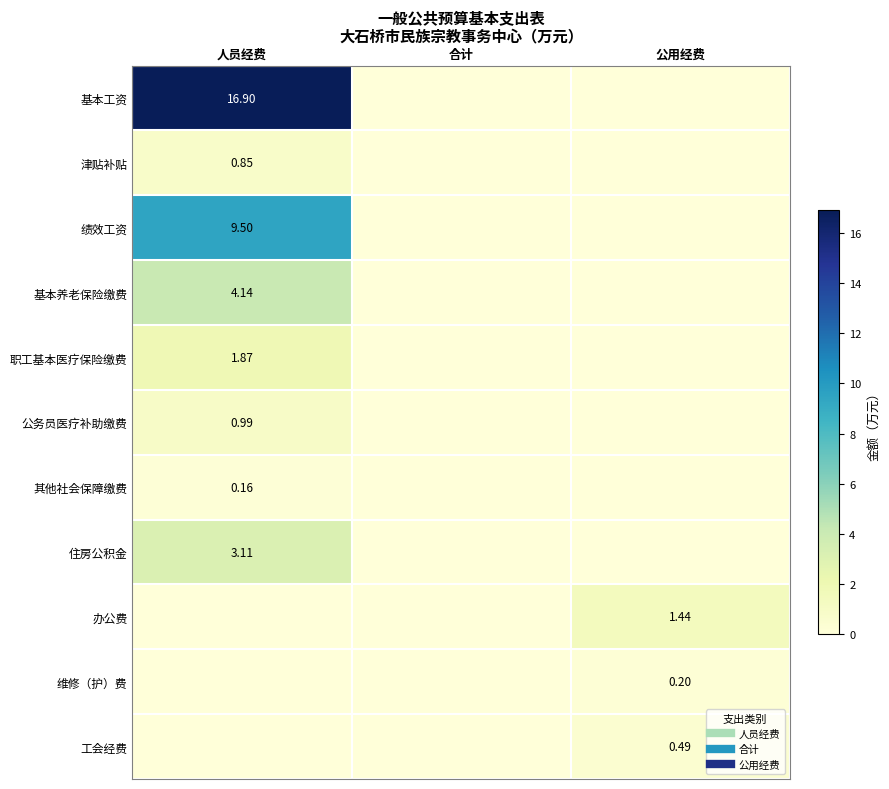

How many categories are shown in the chart?

3